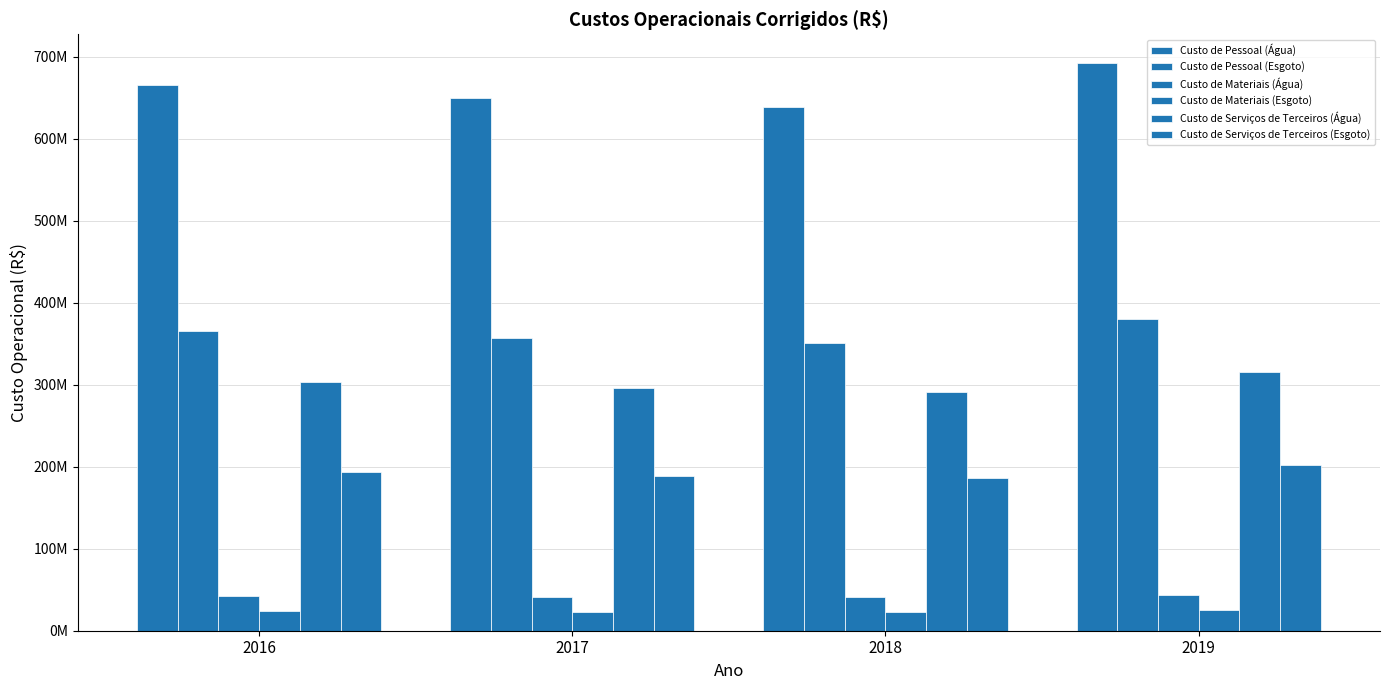

What is the difference between the highest and lowest values at 2019?

667690883.6